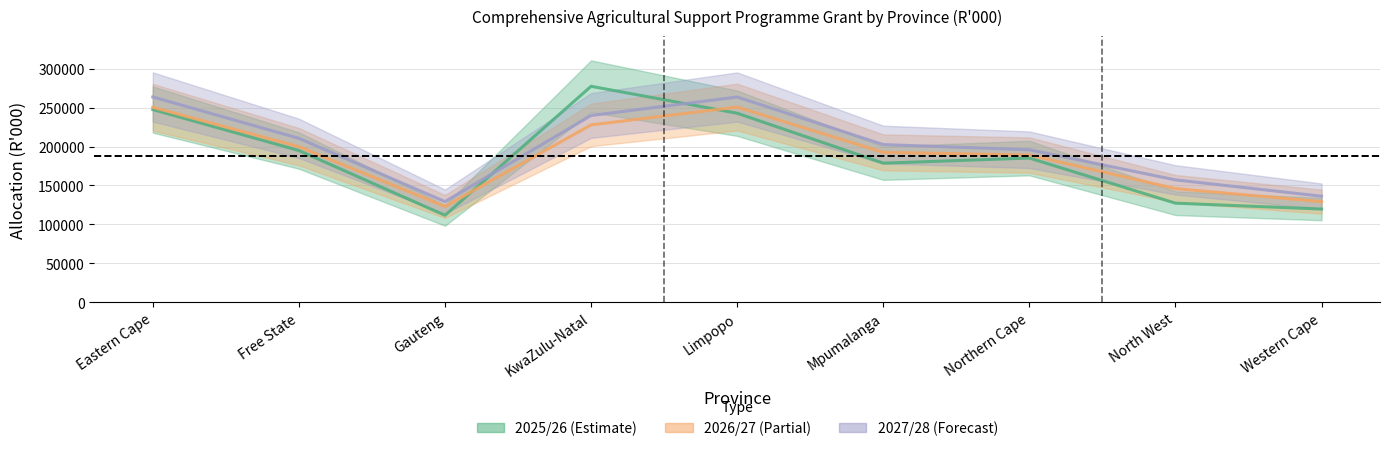

What is the smallest value displayed?

111615